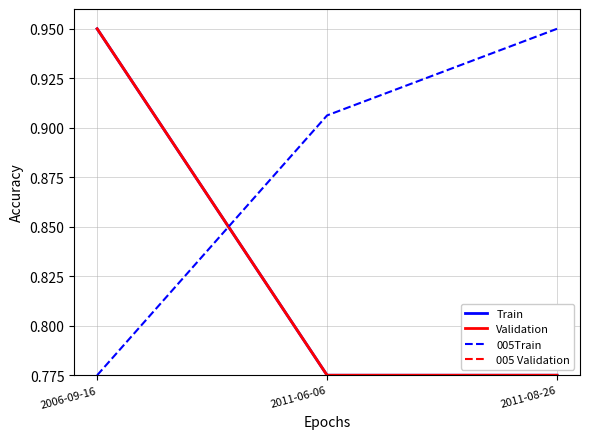

Reading right to left, list all the values displayed in this chart.

Train: 0.8	0.8	0.9
Validation: 0.8	0.8	0.9
005Train: 0.9	0.9	0.8
005 Validation: 0.5	0.5	0.5